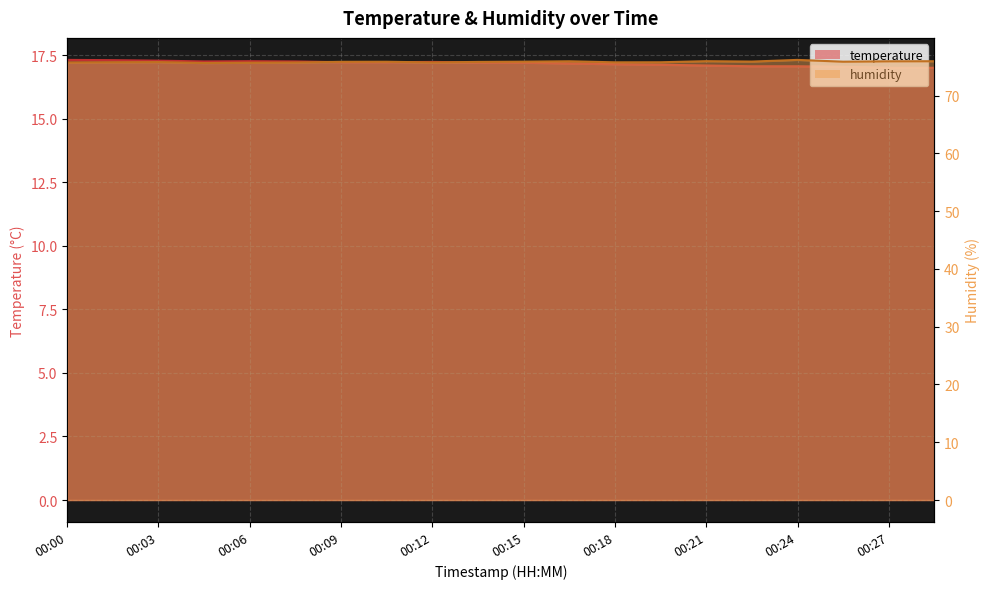

Does the chart have visible grid lines?

Yes